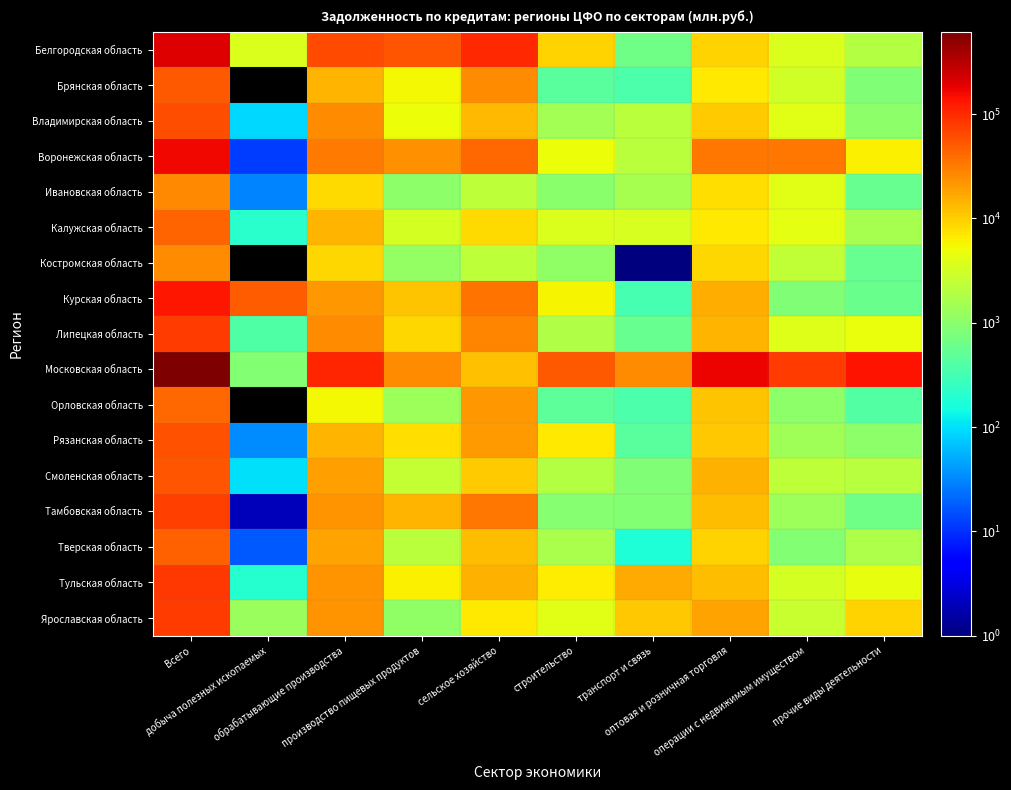

How many categories are shown in the chart?

10